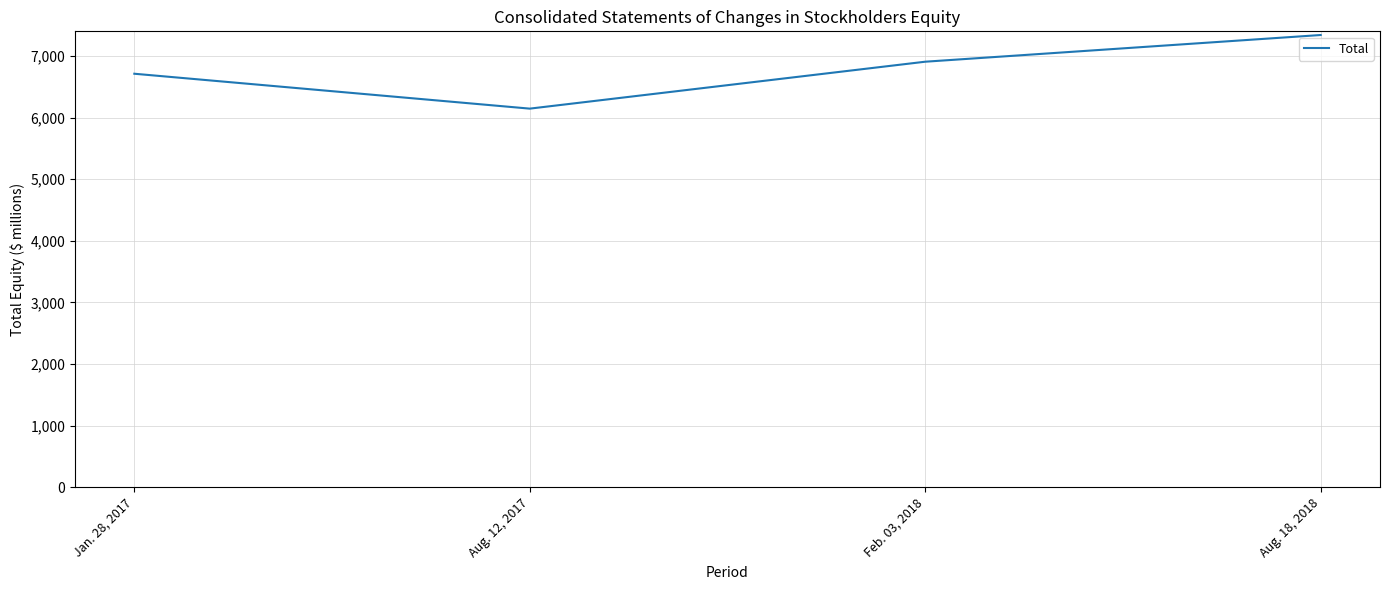

What is the minimum value shown in the chart?

6144